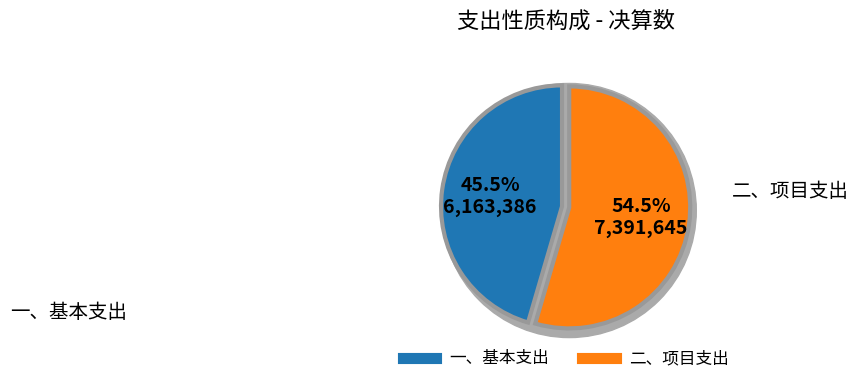

How many segments does this pie chart have?

2